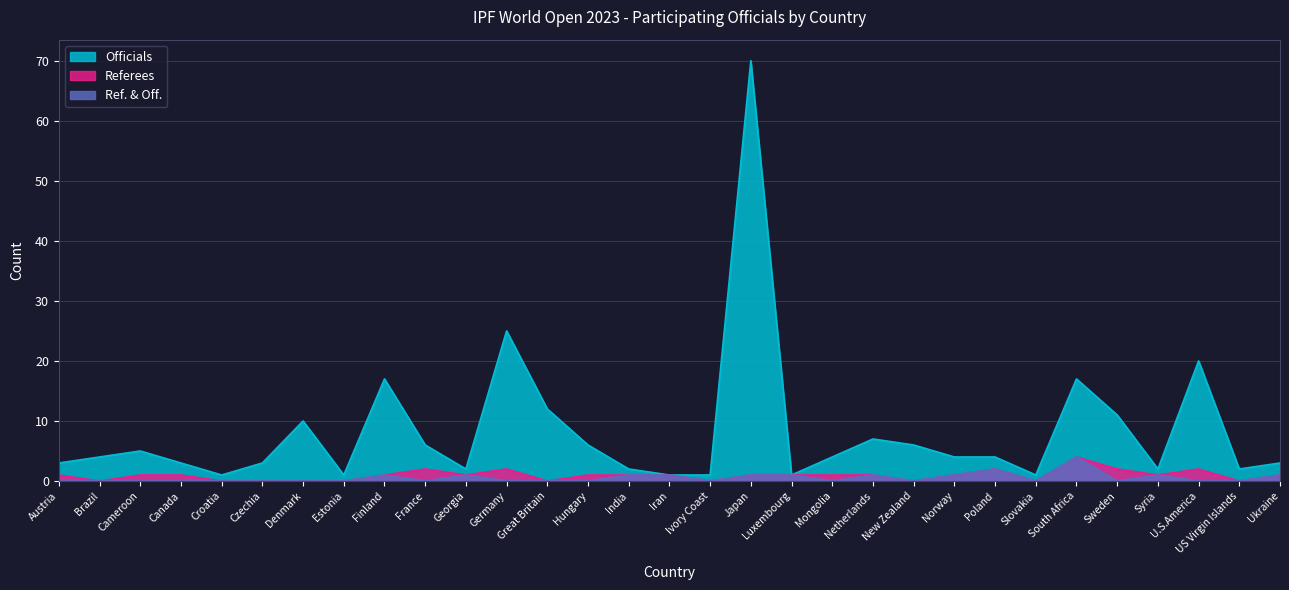

Which series has the largest total across all categories?

Officials